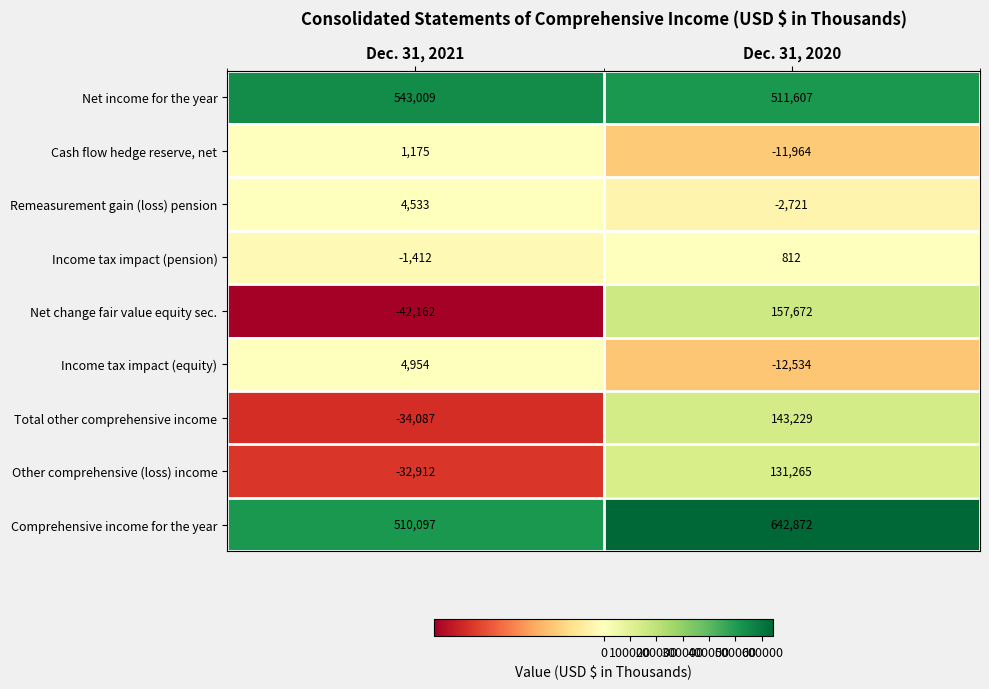

What is the minimum value shown in the chart?

-42162